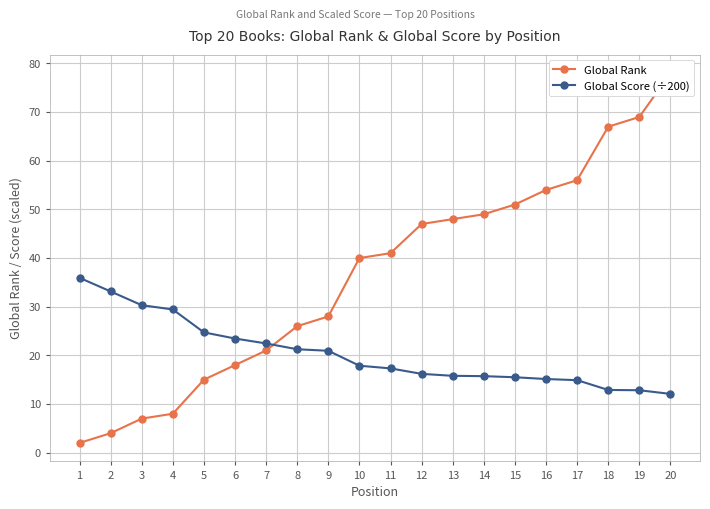

How many intersections are there between Global Score (÷200) and Global Rank?

1